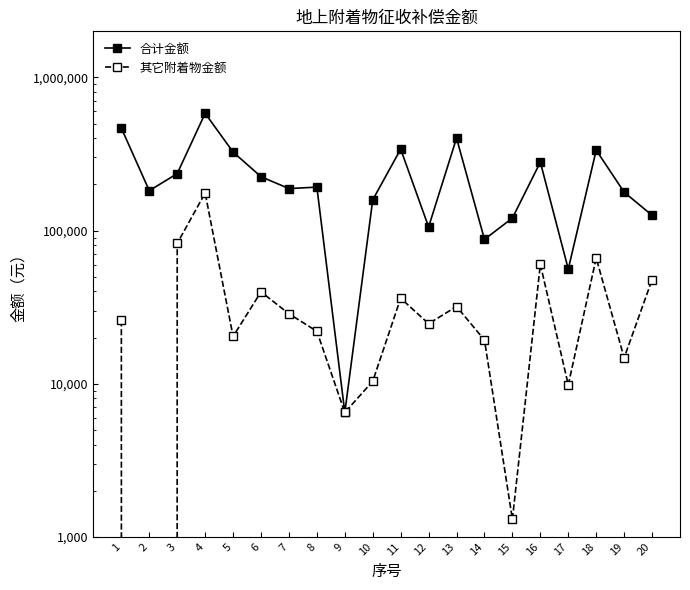

How many interior local peaks does the 其它附着物金额 series have?

6